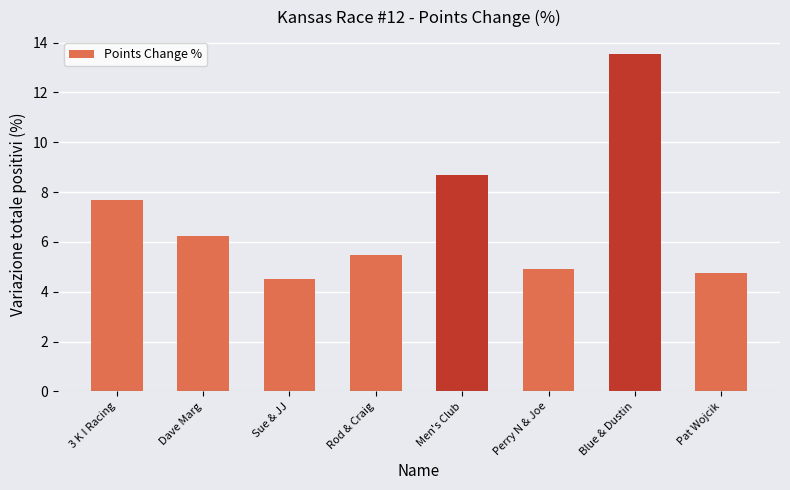

How many bars are there in total?

8